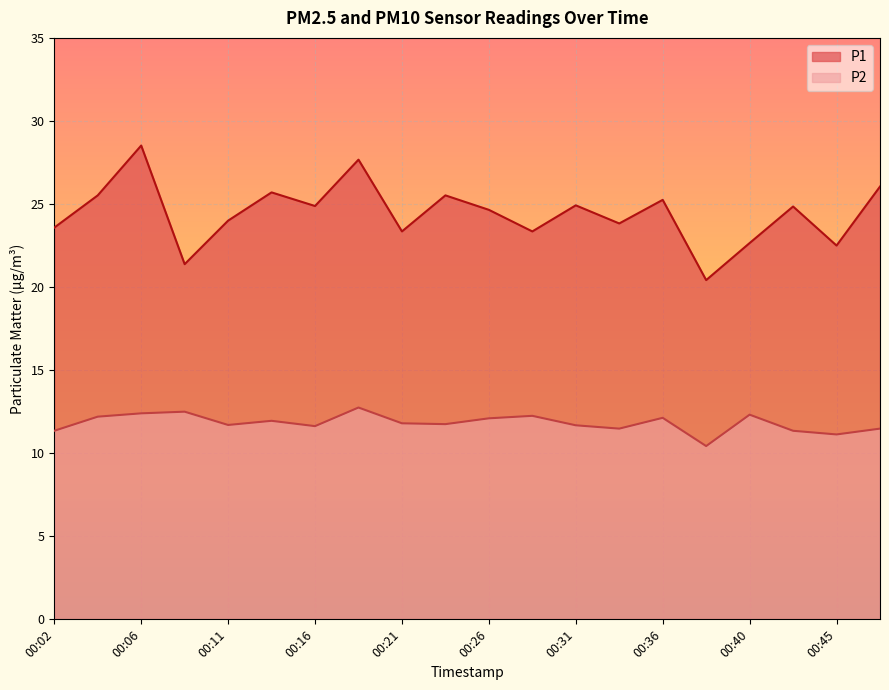

What is the difference between the second highest and second lowest values in the P1 series?

6.3